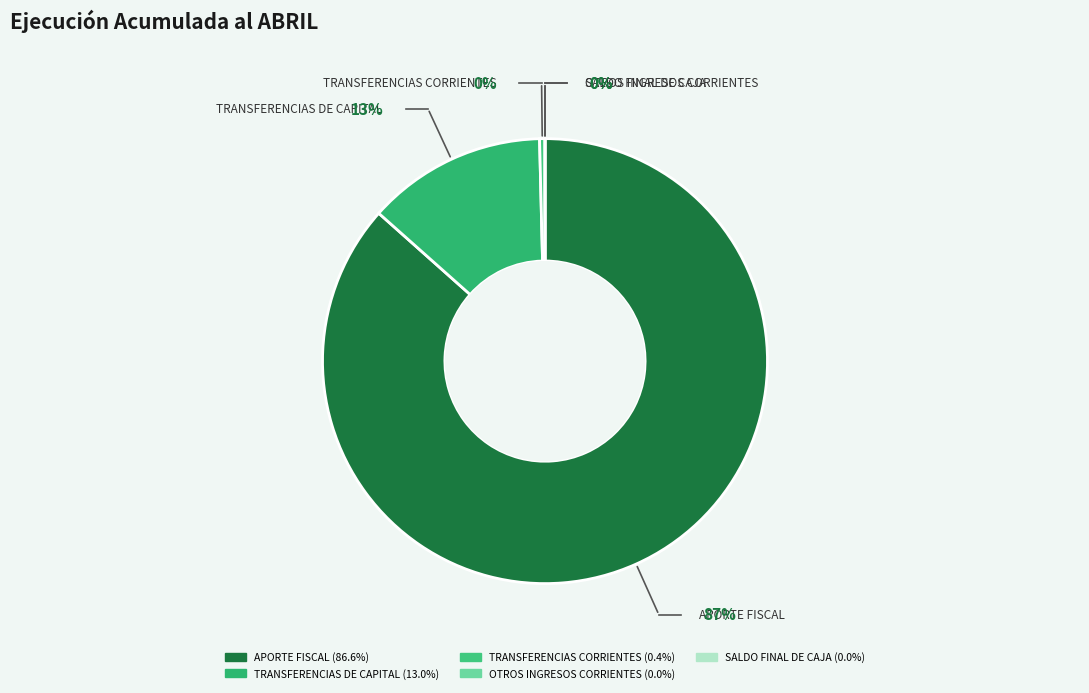

Rank the categories by value from lowest to highest.

OTROS INGRESOS CORRIENTES, SALDO FINAL DE CAJA, TRANSFERENCIAS CORRIENTES, TRANSFERENCIAS DE CAPITAL, APORTE FISCAL